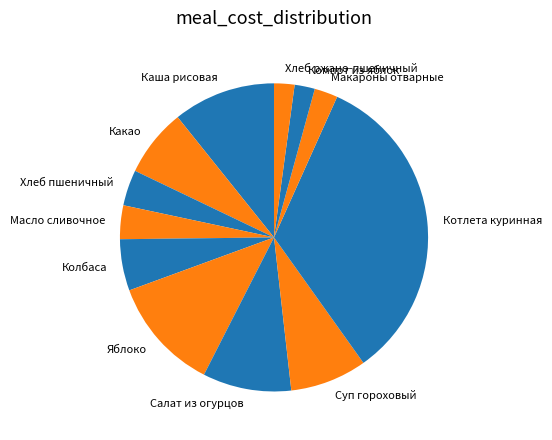

Is it true that Каша рисовая is 24% of the pie?

False